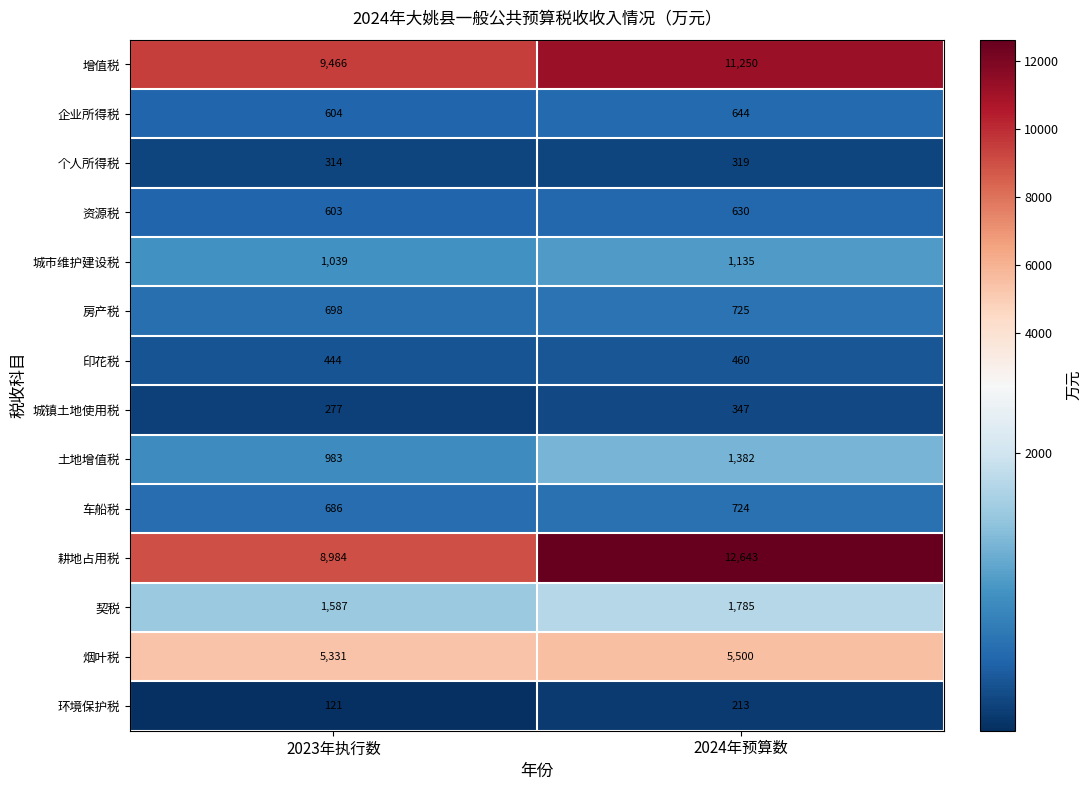

True or false: 印花税 has a value of 444 at 2023年执行数.

True